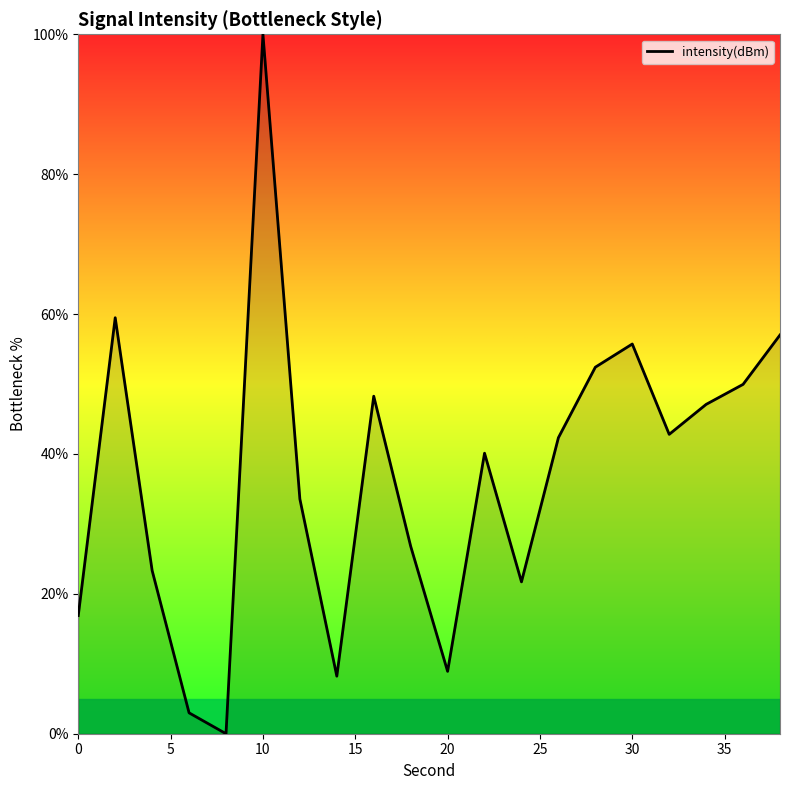

What is the maximum value shown in the chart?

100.0